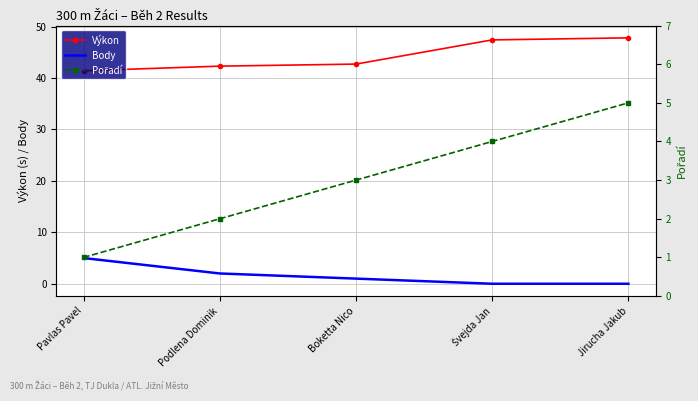

Which series has the largest range (max minus min)?

Výkon